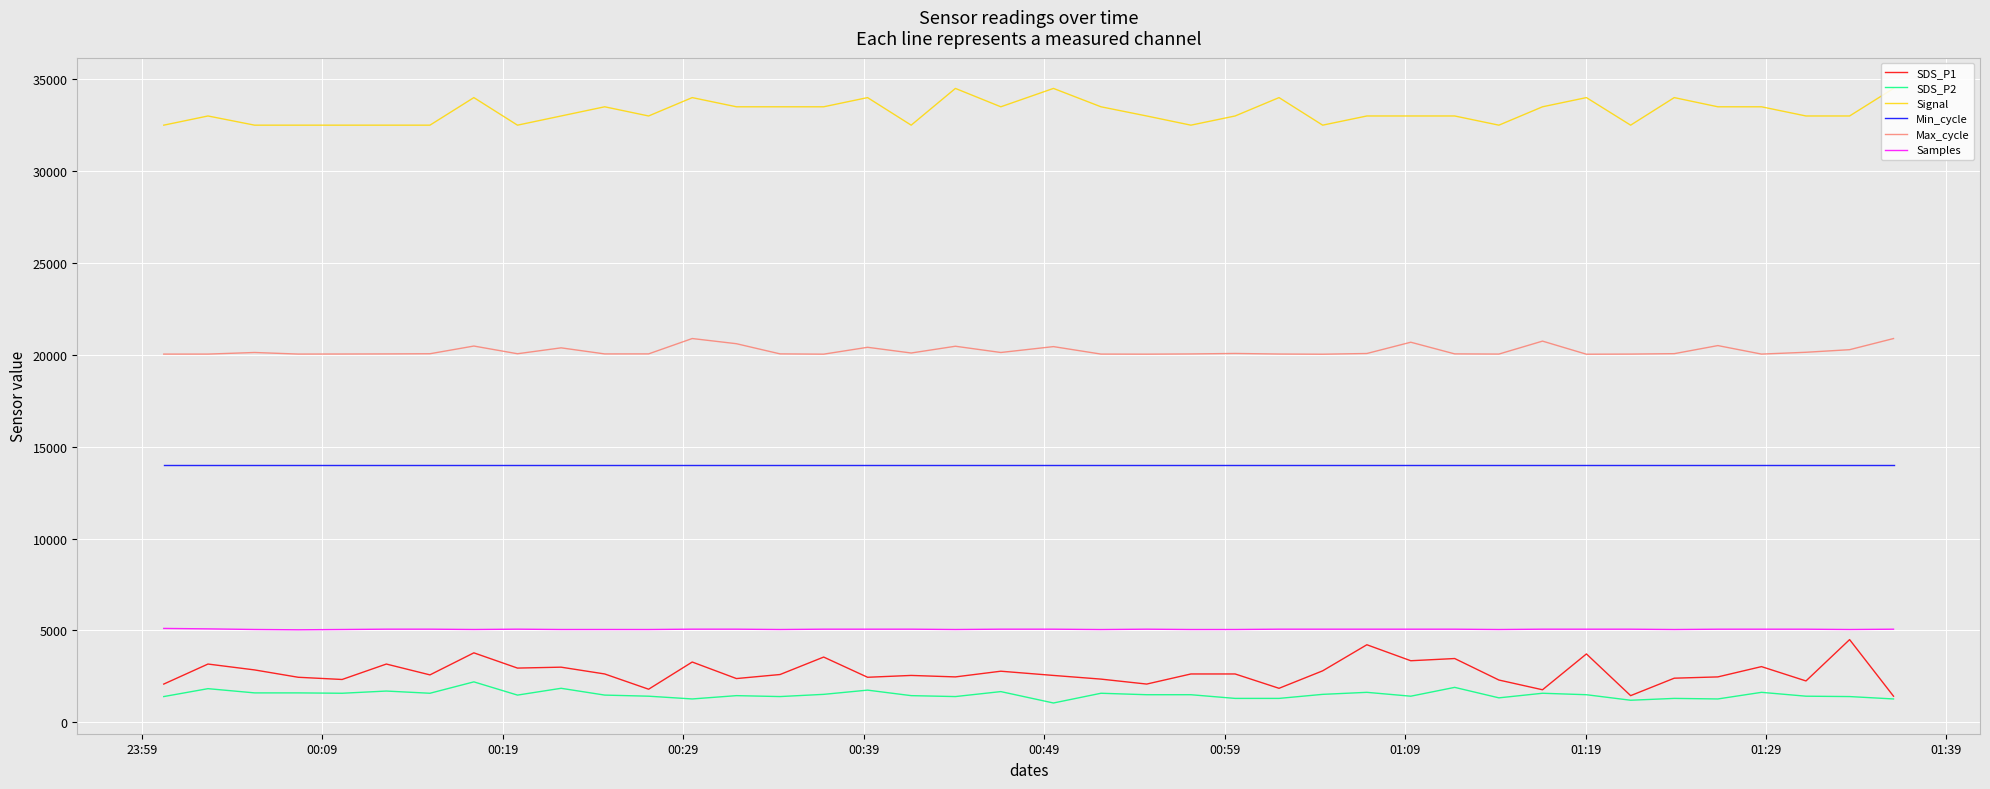

How many lines are shown in the chart?

6